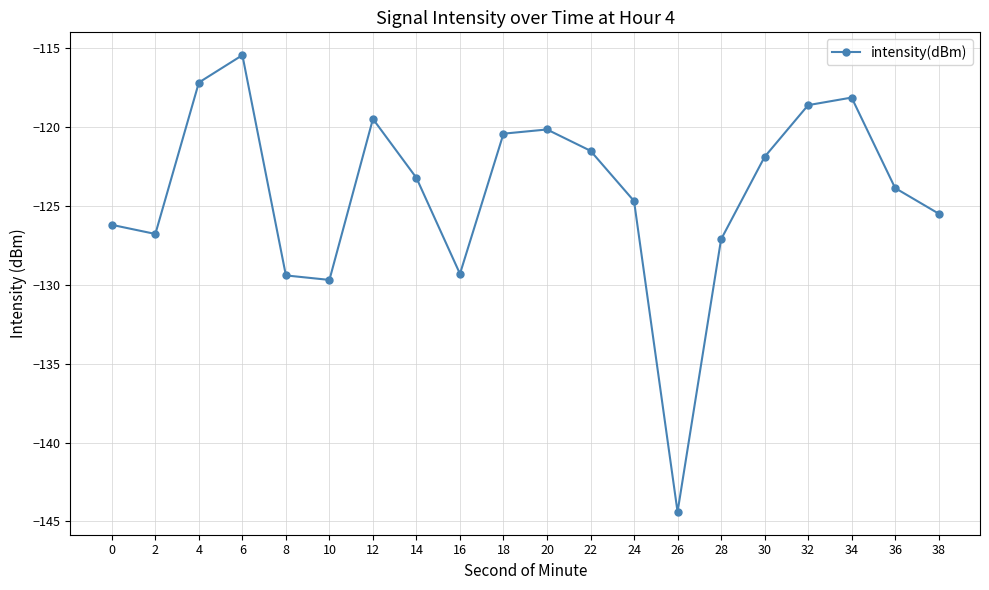

What is the approximate value at 10?

-129.7